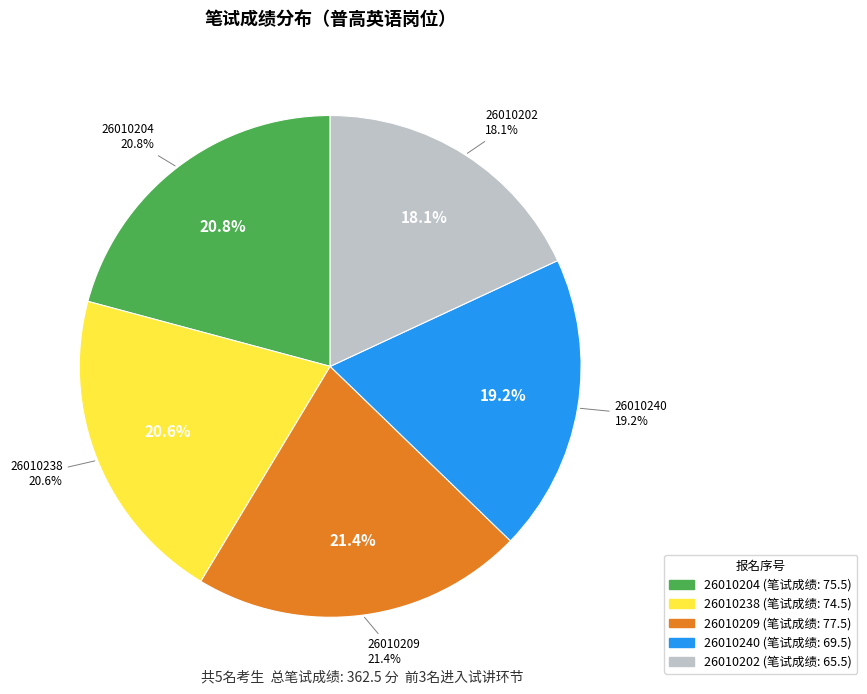

Rank the categories by value from lowest to highest.

26010202, 26010240, 26010238, 26010204, 26010209